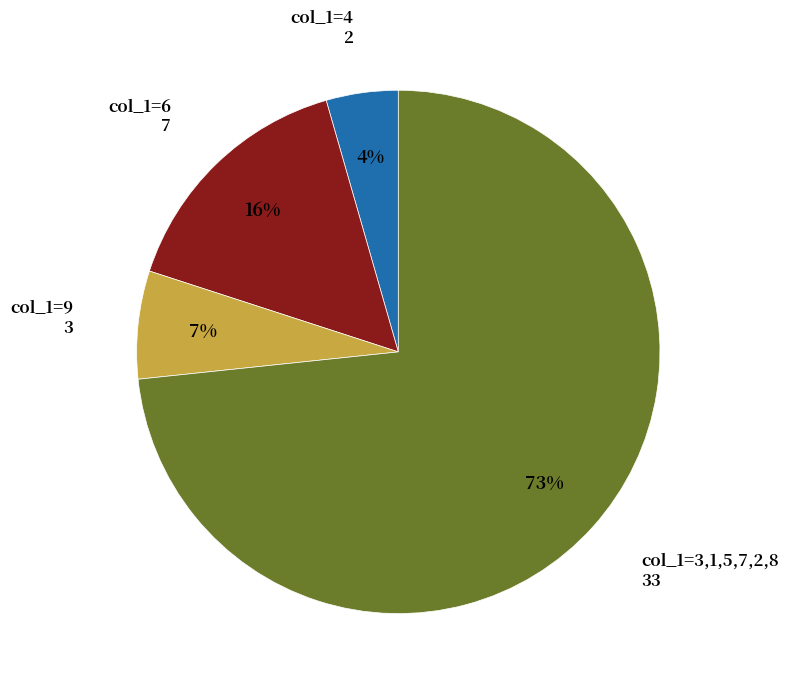

How many slices are in this pie chart?

4